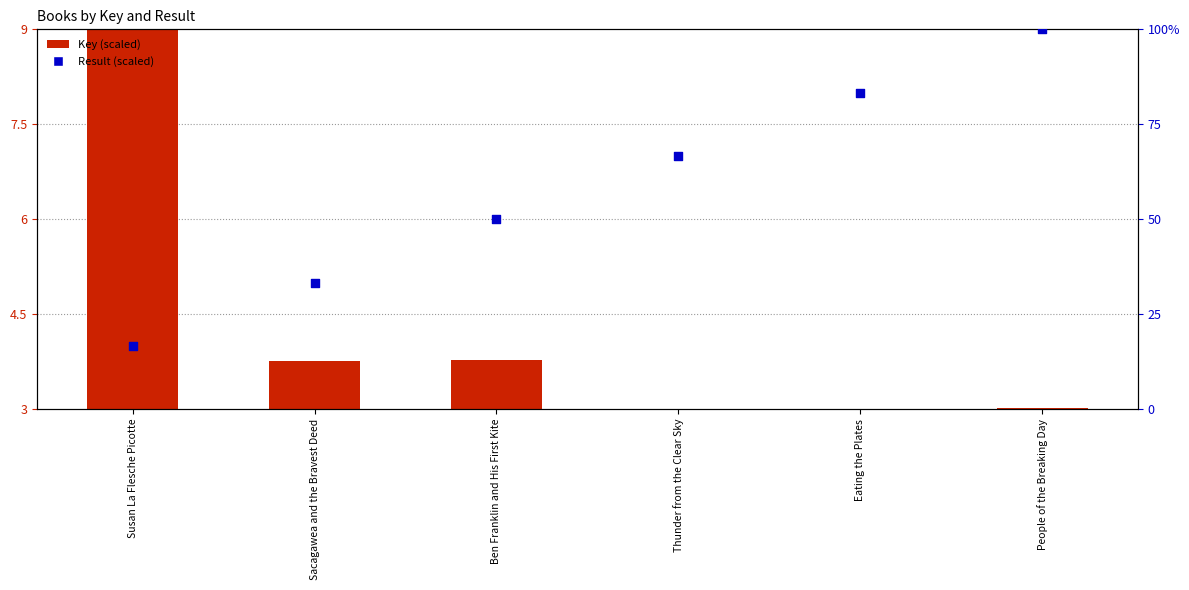

At how many categories does at least one series exceed 5?

6